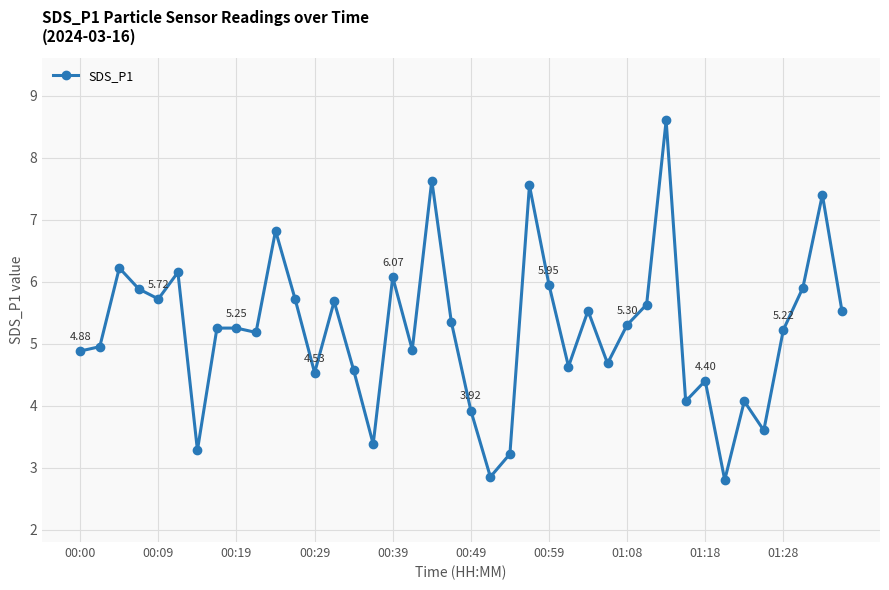

True or false: there are more than 2 points higher than both neighbors.

True